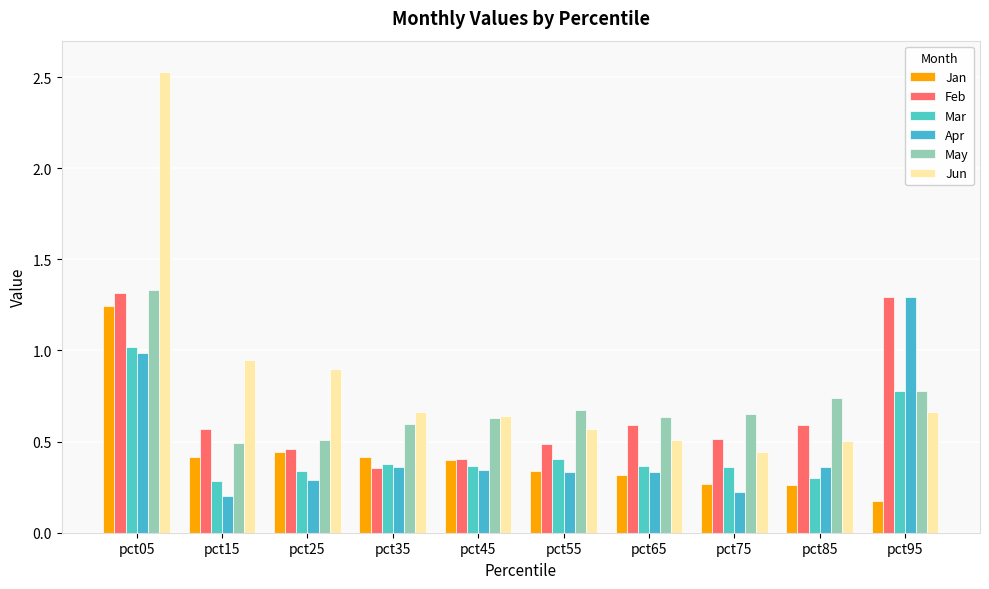

True or false: Apr has a value of 1.7 at pct95.

False